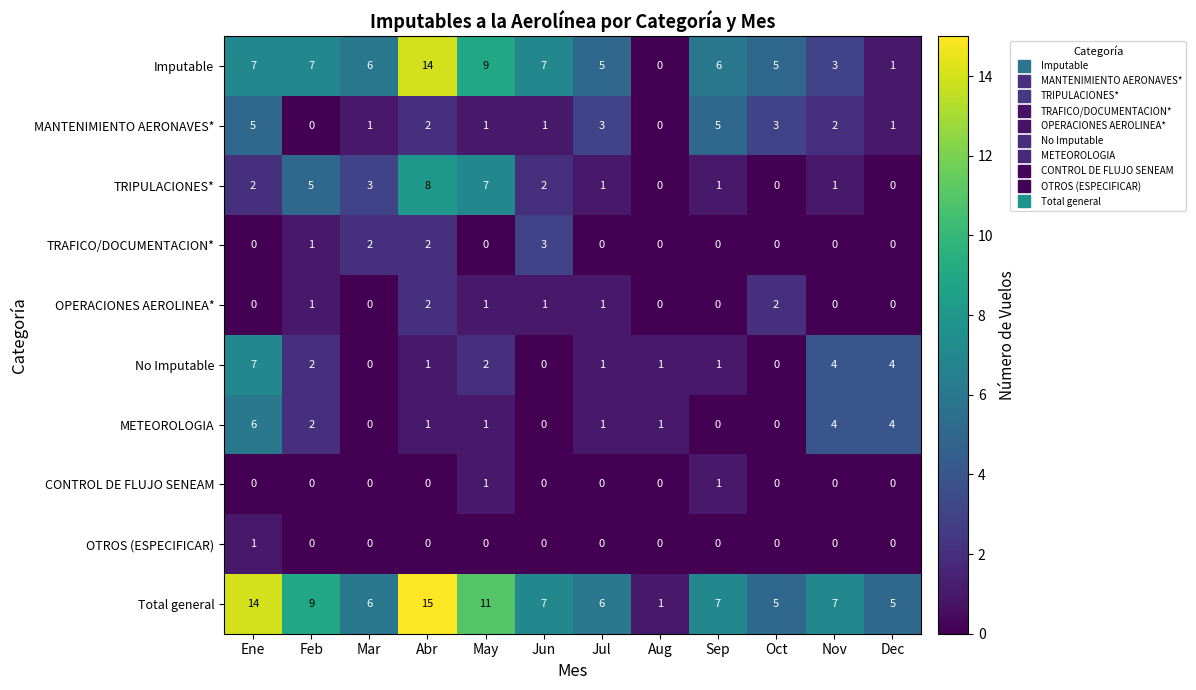

True or false: OTROS (ESPECIFICAR) has a value of 0 at Abr.

True